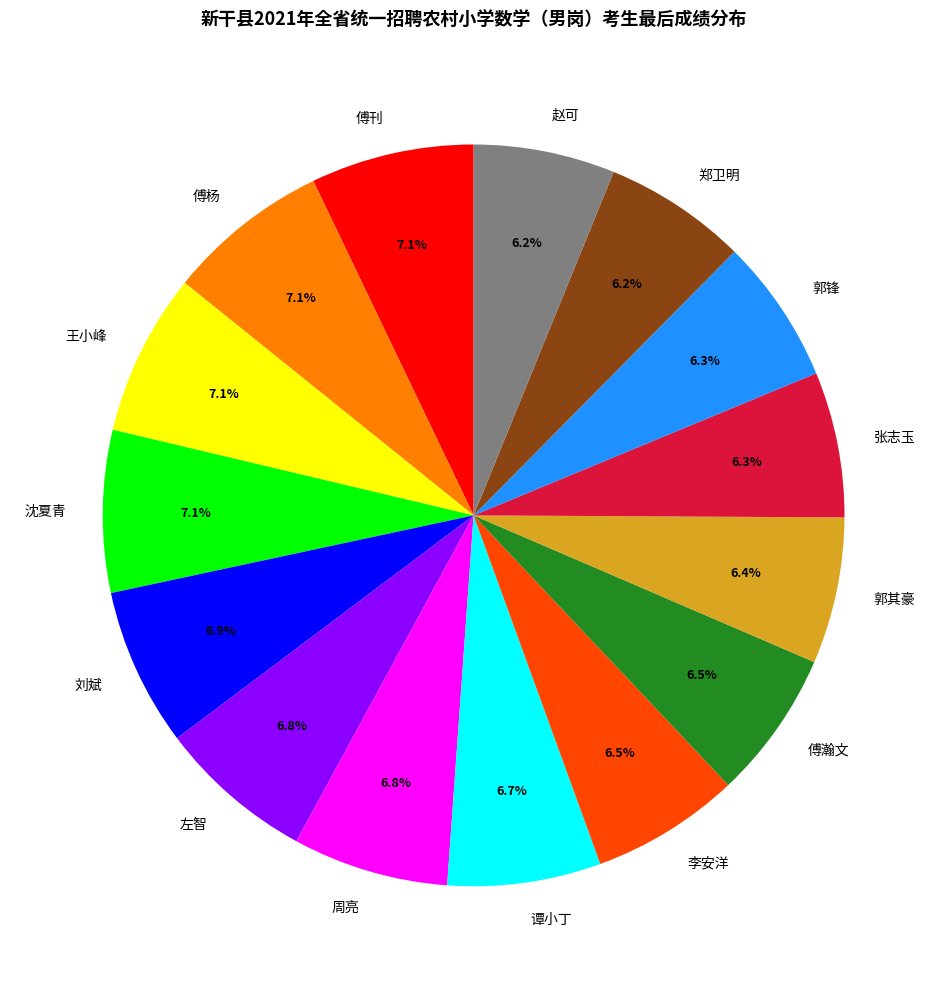

Do 郭锋 and 赵可 together represent more than half of the pie?

No